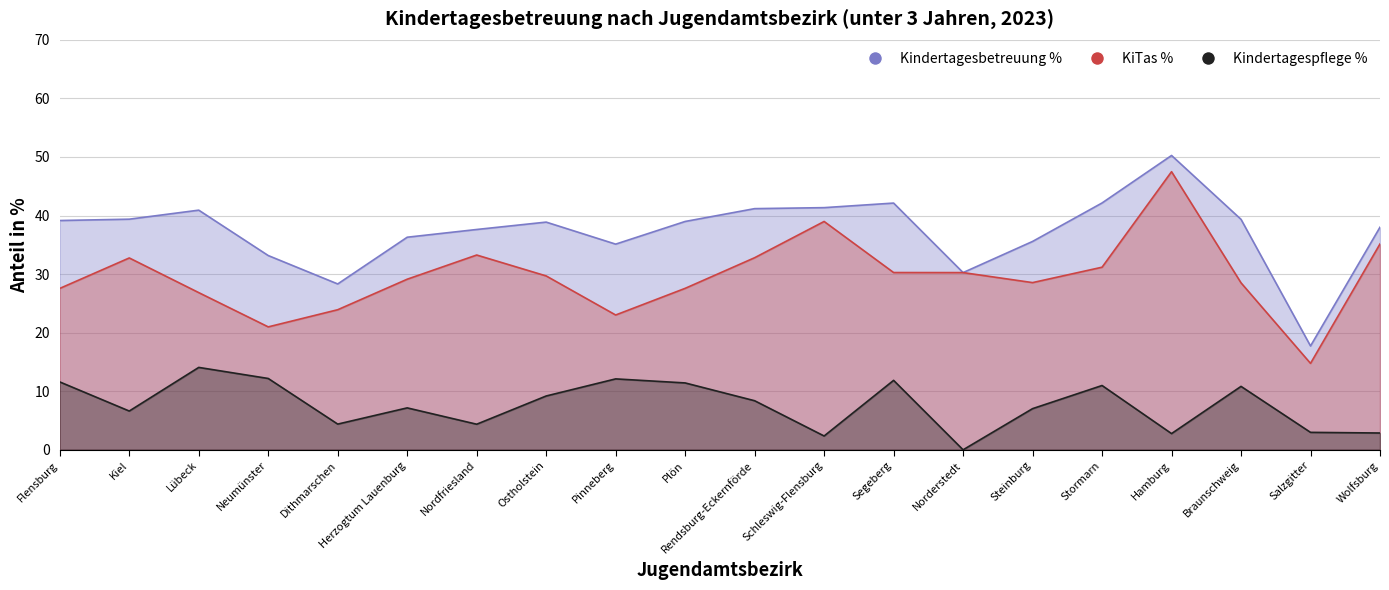

Which series changed the most between Norderstedt and Salzgitter?

KiTas %